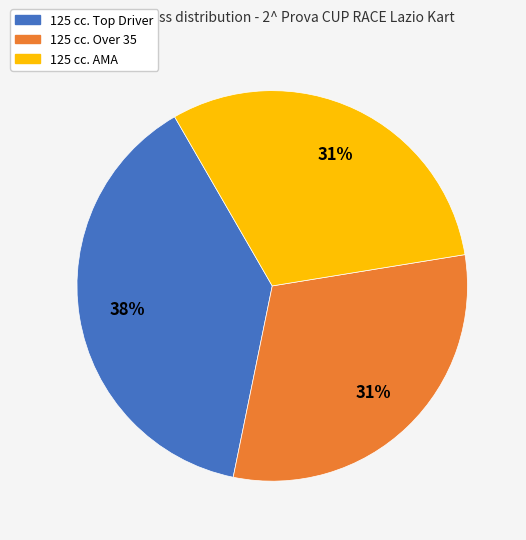

What percentage is the 125 cc. AMA slice, to the nearest percent?

31%